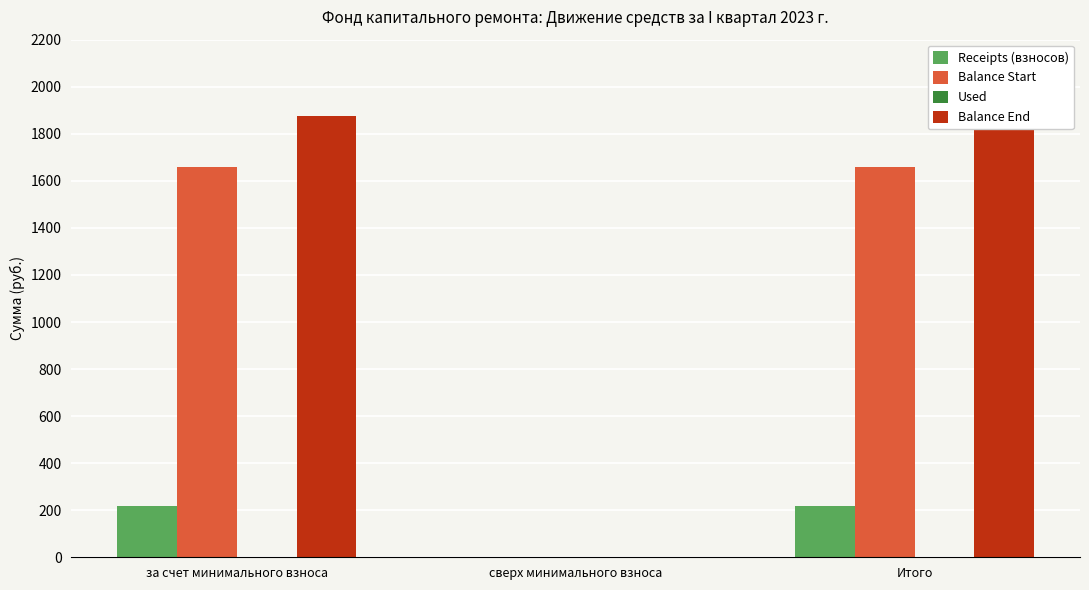

How many data points does each series have?

3